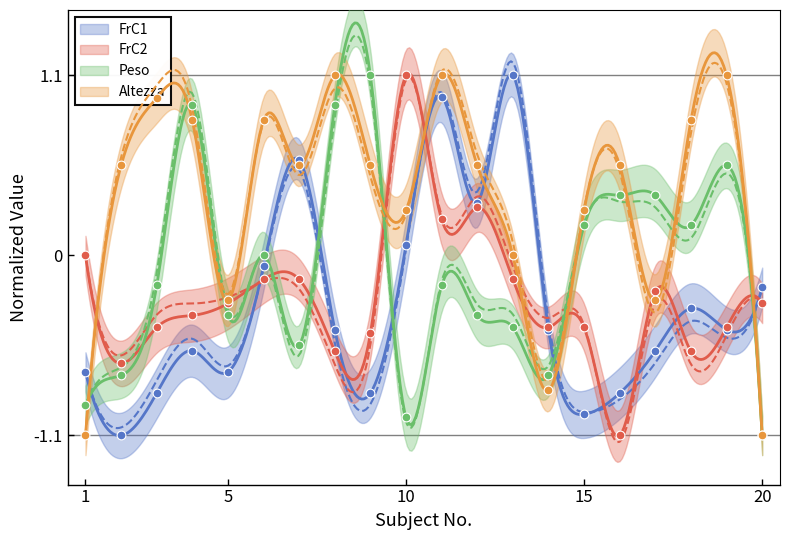

At which category is the sum across all series the highest?

11